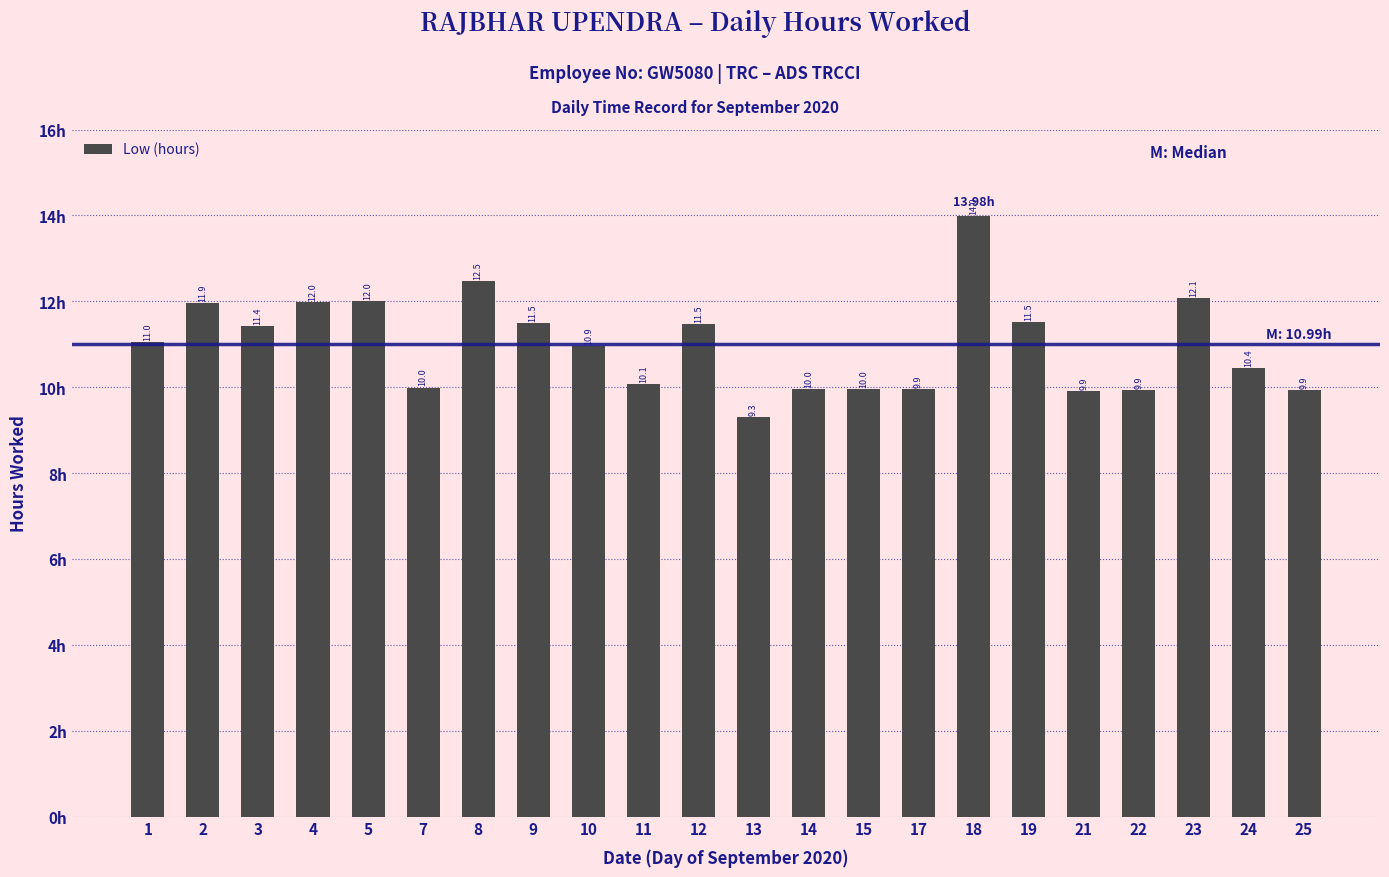

What is the difference between the maximum and minimum values?

4.7